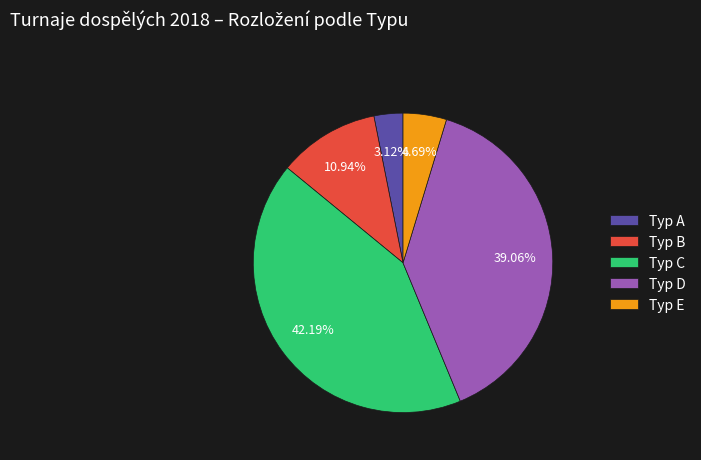

Rank the categories by value from lowest to highest.

Typ A, Typ E, Typ B, Typ D, Typ C